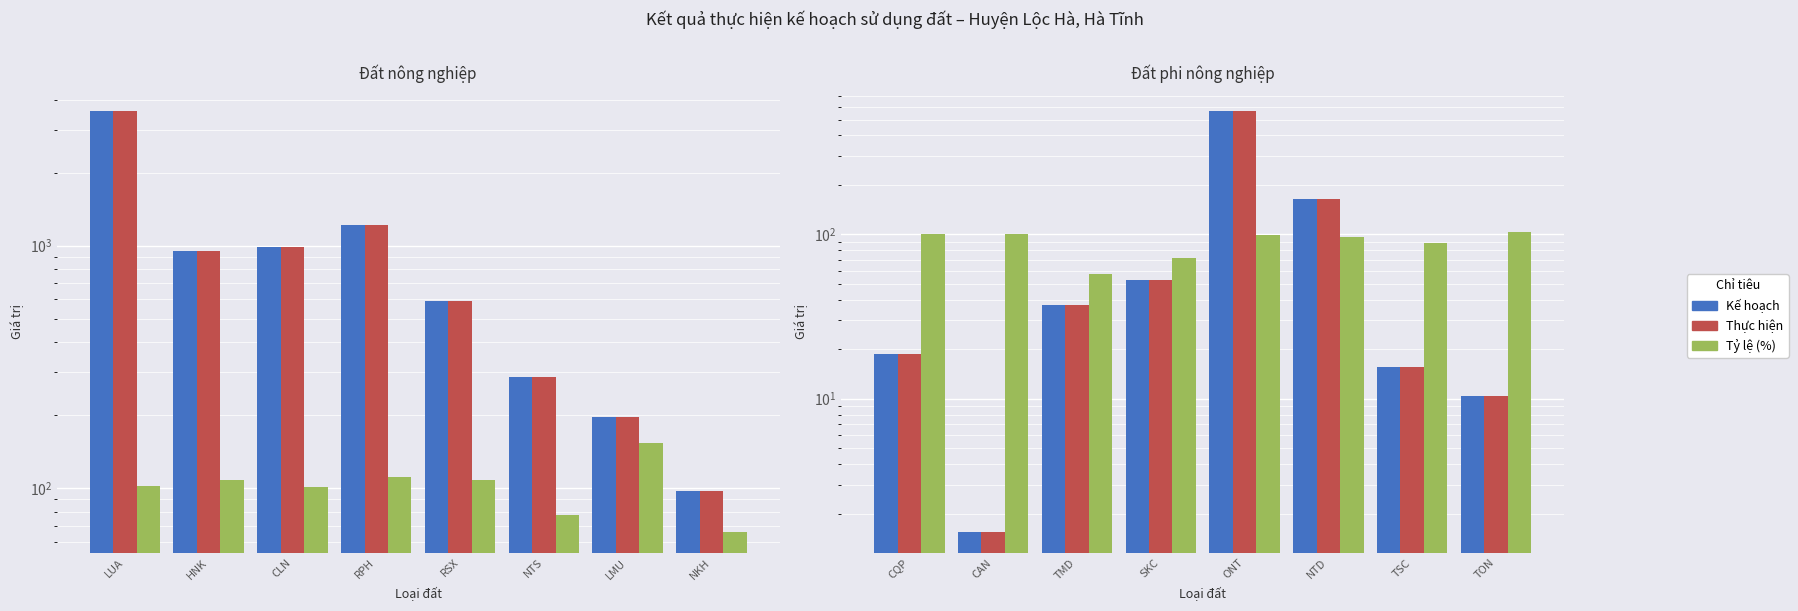

Are the bars horizontal?

No